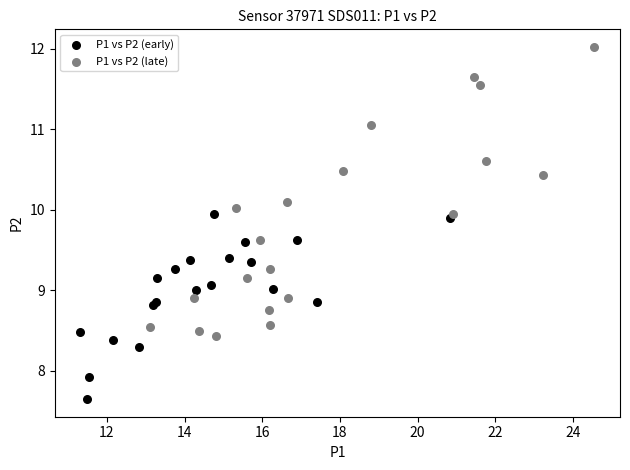

Which series contains the highest Y value?

P1 vs P2 (late)